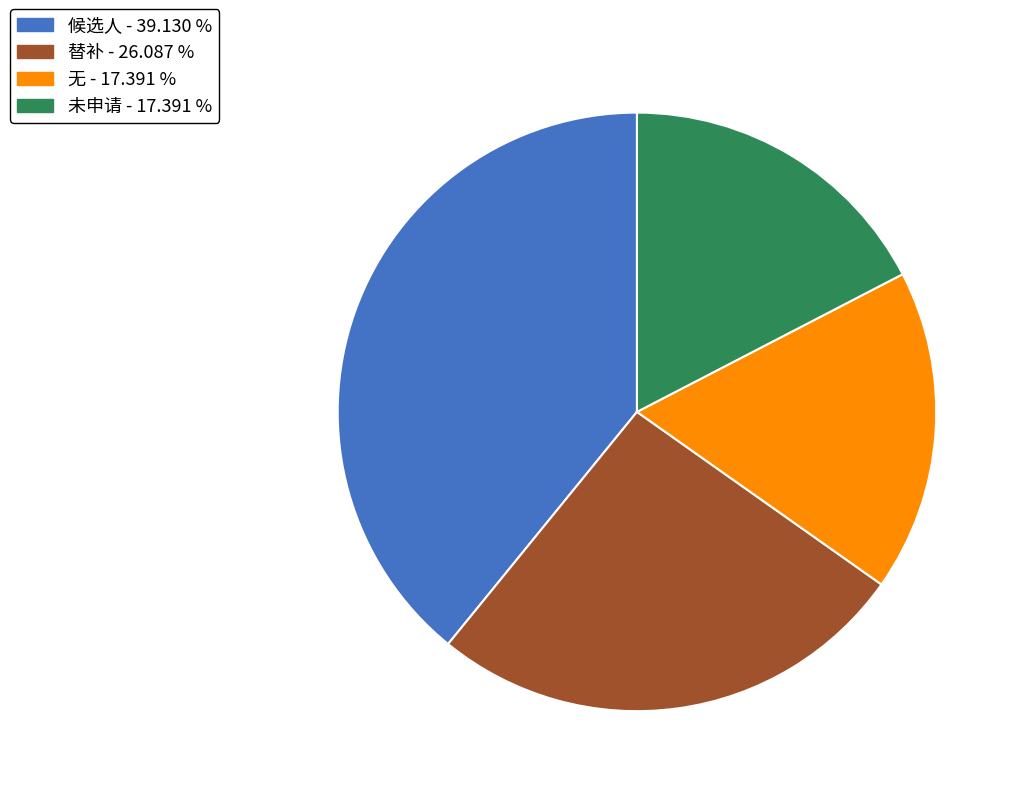

Which slice is the largest?

候选人